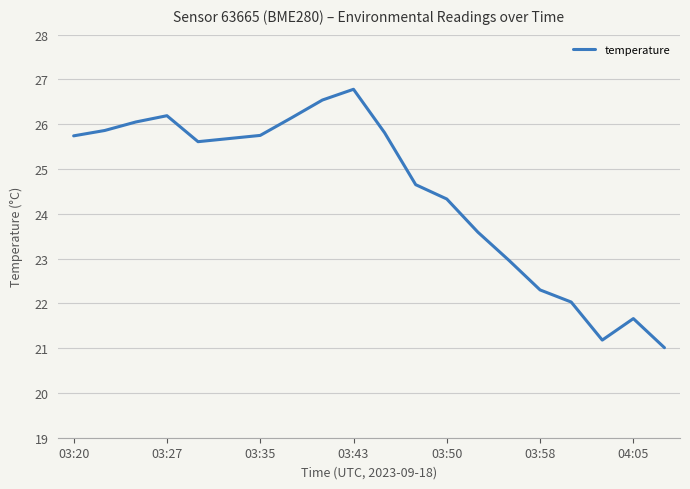

Does the chart have visible grid lines?

Yes